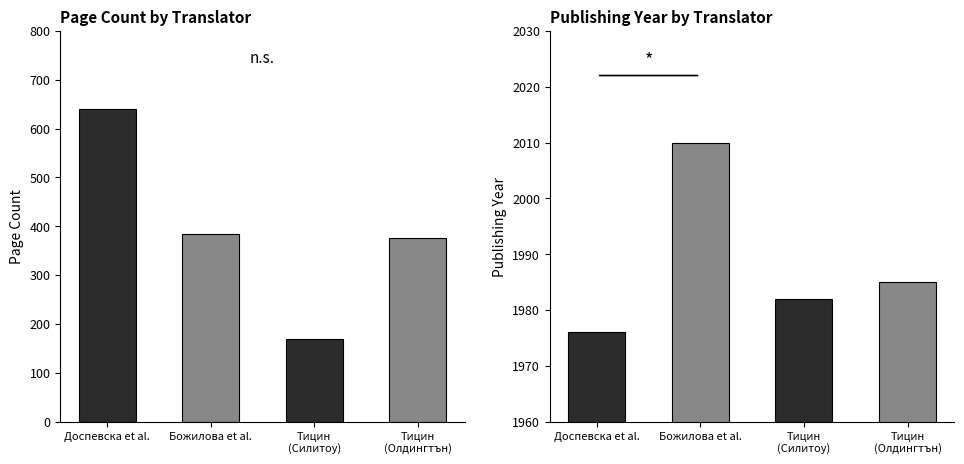

What is the sum of the pageCount values at Тицин
(Силитоу) and Тицин
(Олдингтън)?

544